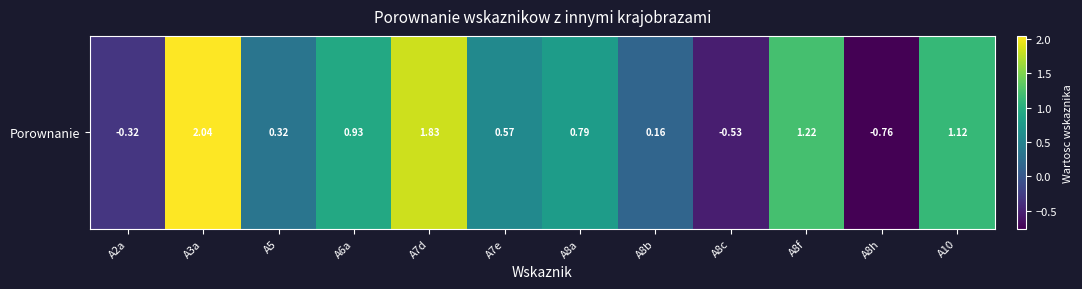

How many positive values are there?

9